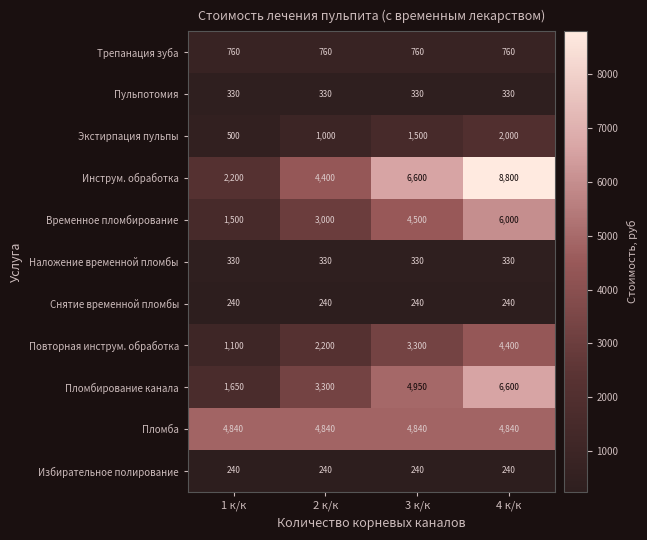

The value of Пломбирование канала at 4 к/к is 6600. True or false?

True